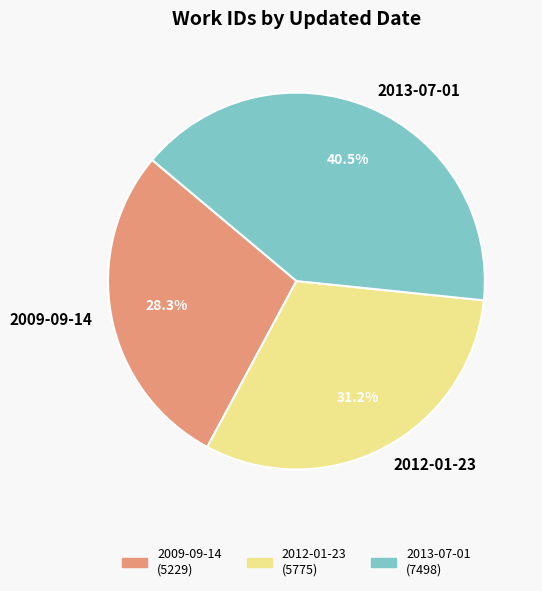

To the nearest percent, what percentage of the pie is 2009-09-14?

28%